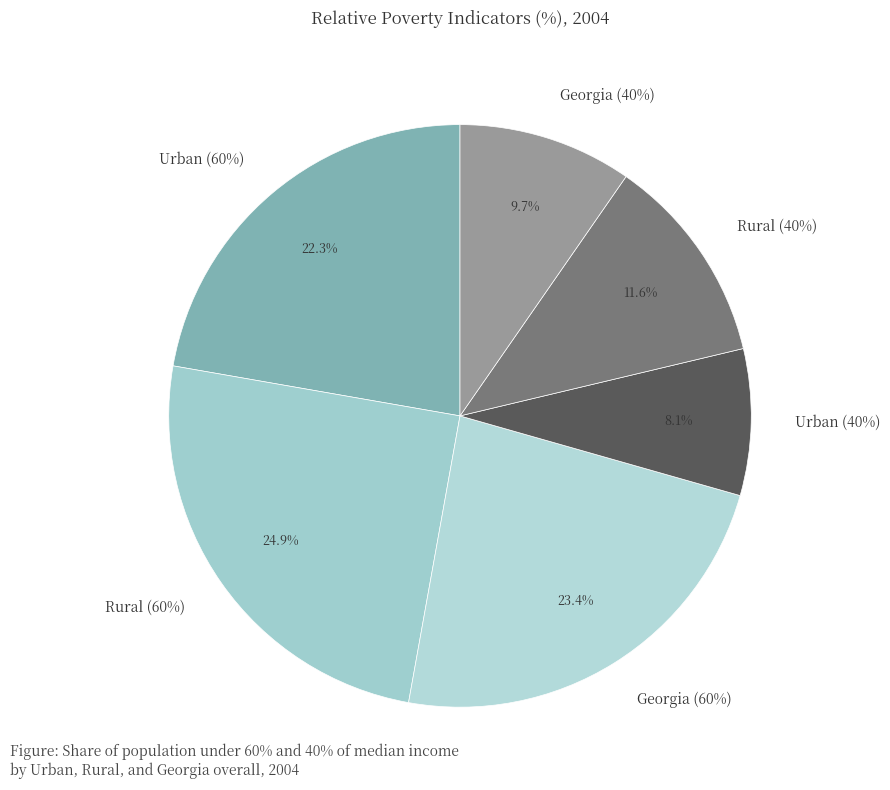

Between Urban (60%) and Georgia (40%), which is larger?

Urban (60%)